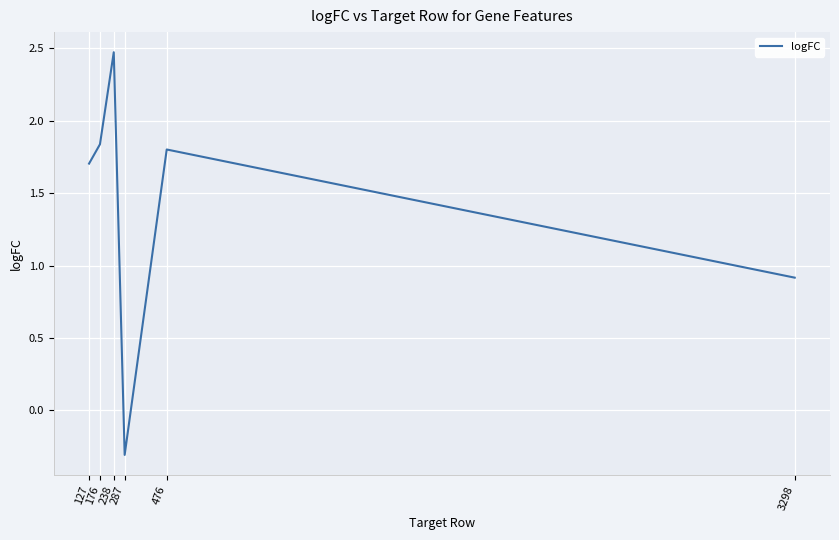

True or false: the data has more than 1 interior local peaks.

True